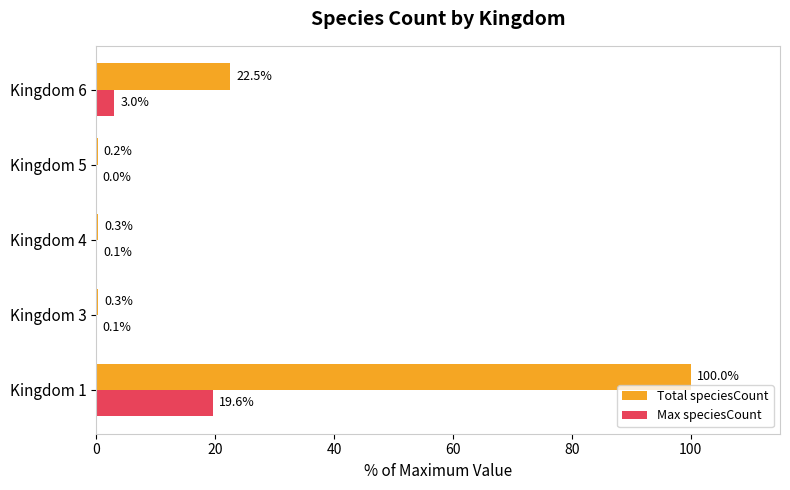

The Total speciesCount series shows 22.5 at Kingdom 6. True or false?

True